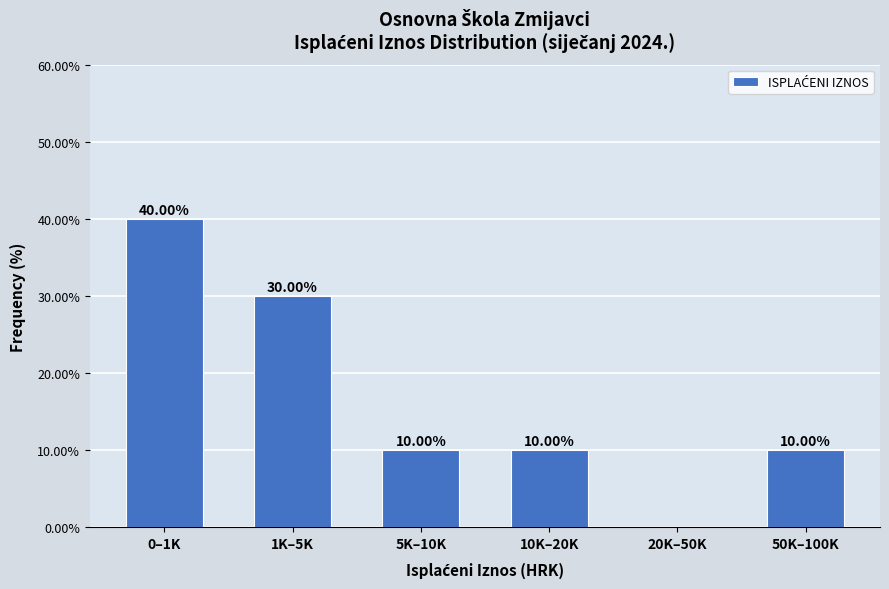

What is the sum of the values at 20K–50K and 0–1K?

40